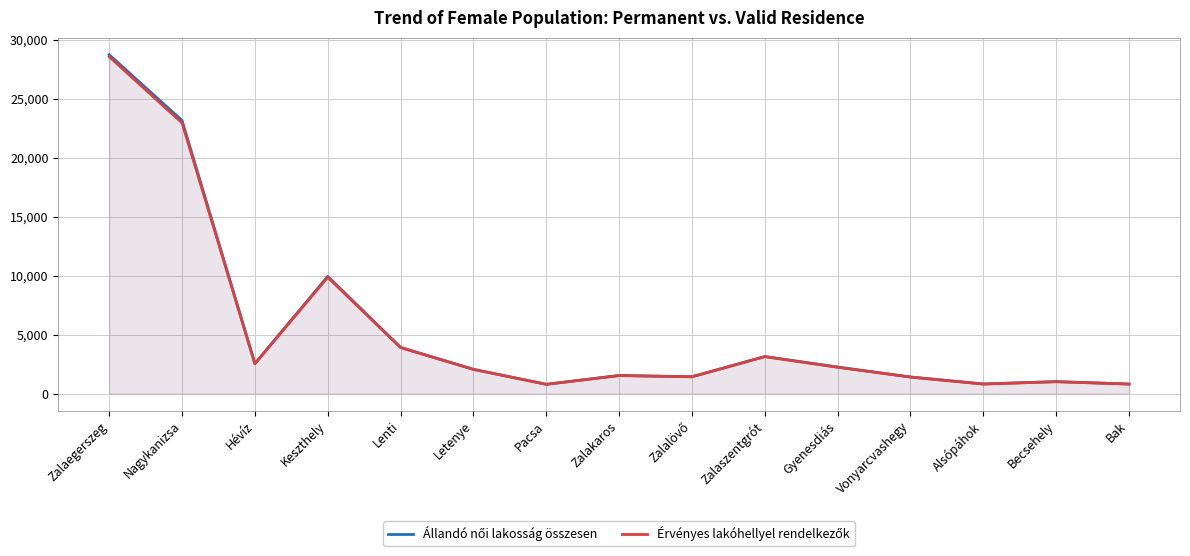

What is the greatest value displayed?

28729